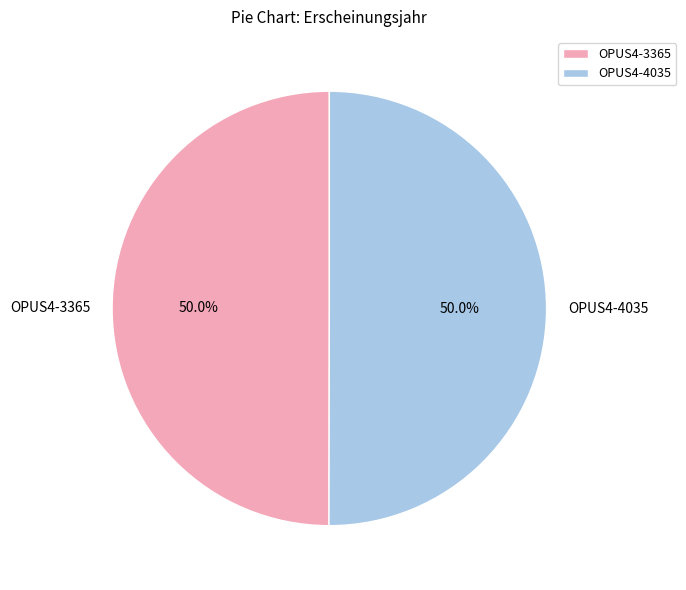

How much of the chart is everything except OPUS4-3365?

50.0%